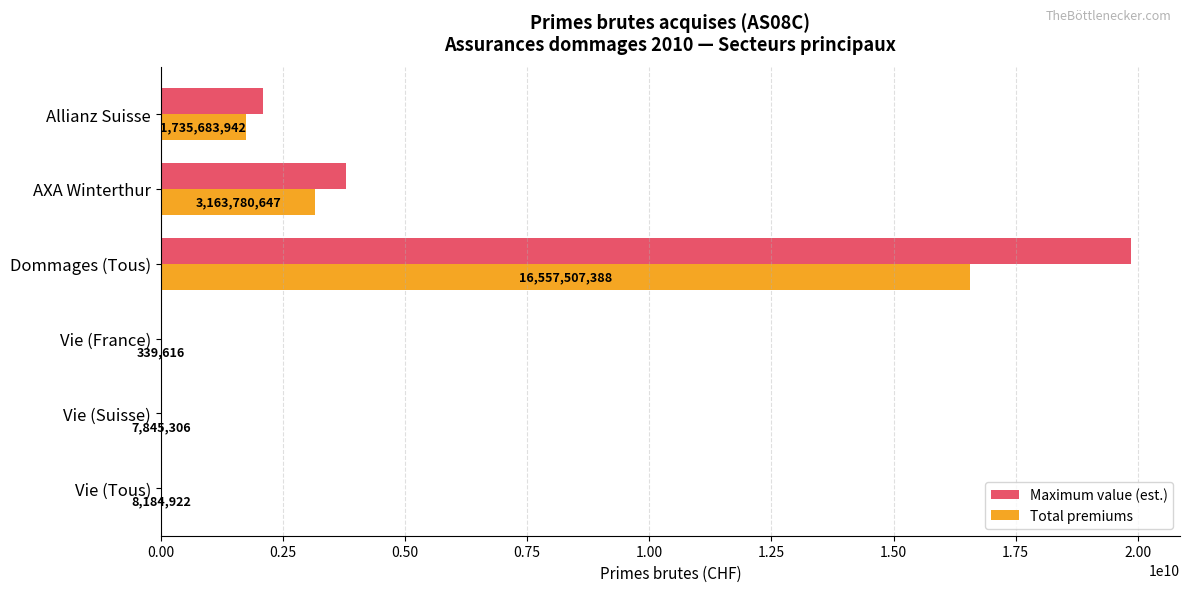

At which label does Total premiums reach its peak?

Dommages (Tous)